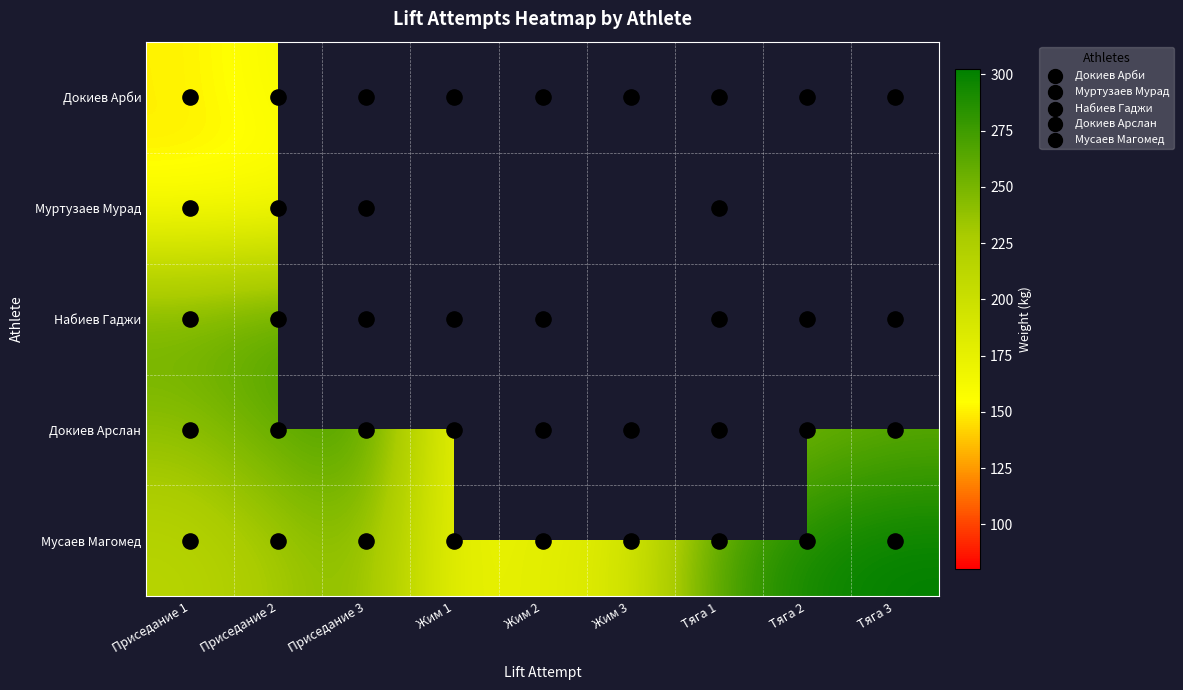

List the series in order of their peak value, highest first.

Мусаев Магомед, Докиев Арслан, Набиев Гаджи, Муртузаев Мурад, Докиев Арби